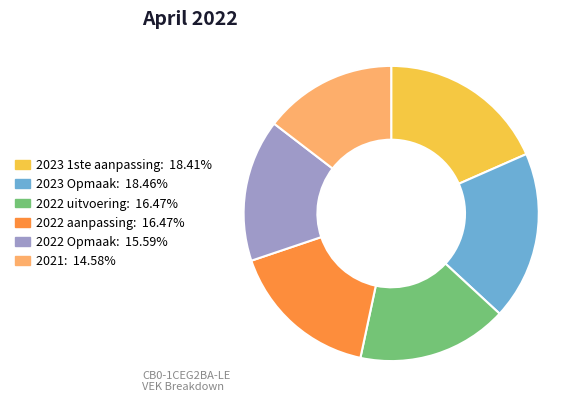

Is there any slice that represents more than half of the pie?

No